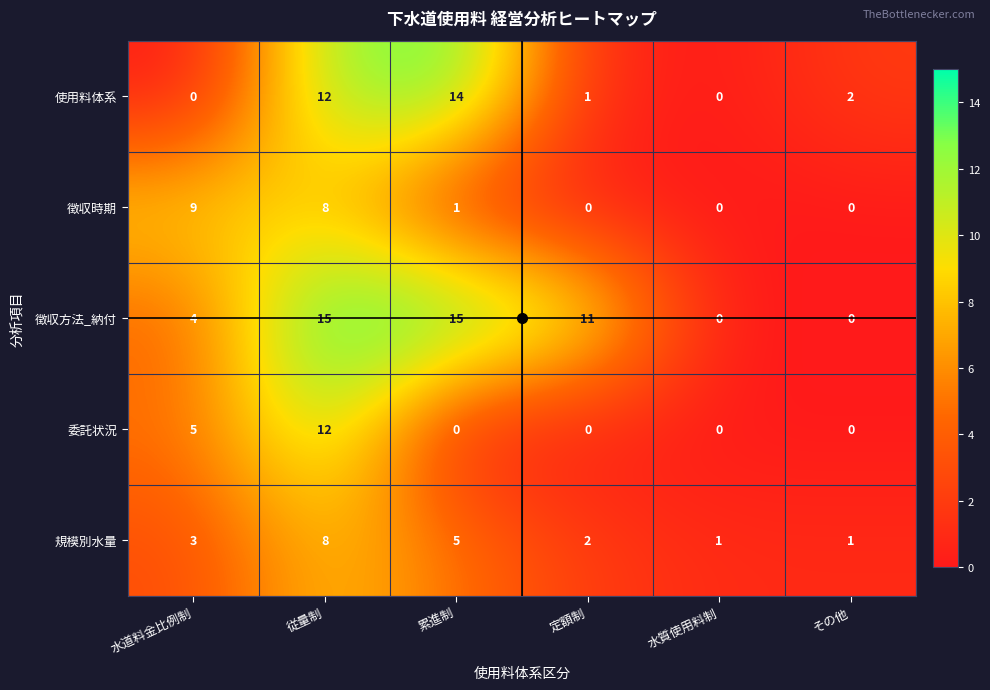

What is the maximum value for 使用料体系?

14